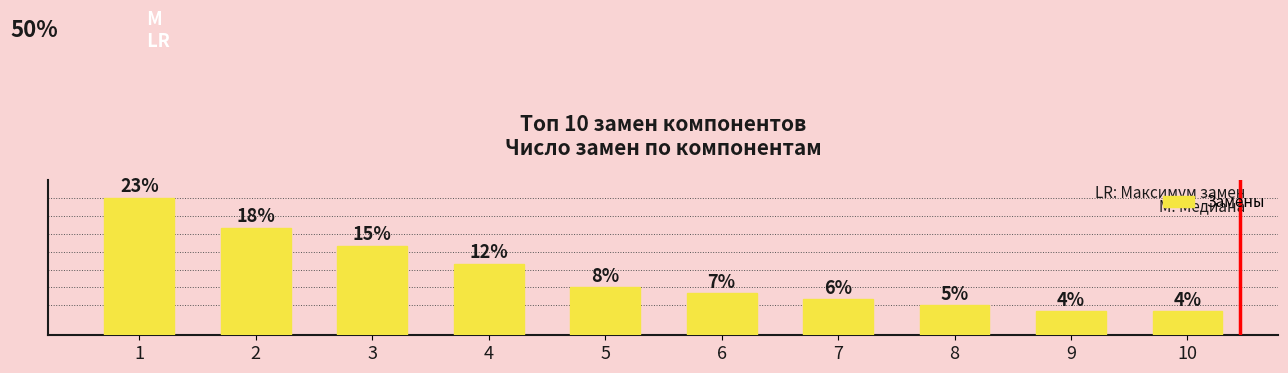

What is the difference between the values at 4 and 3?

3